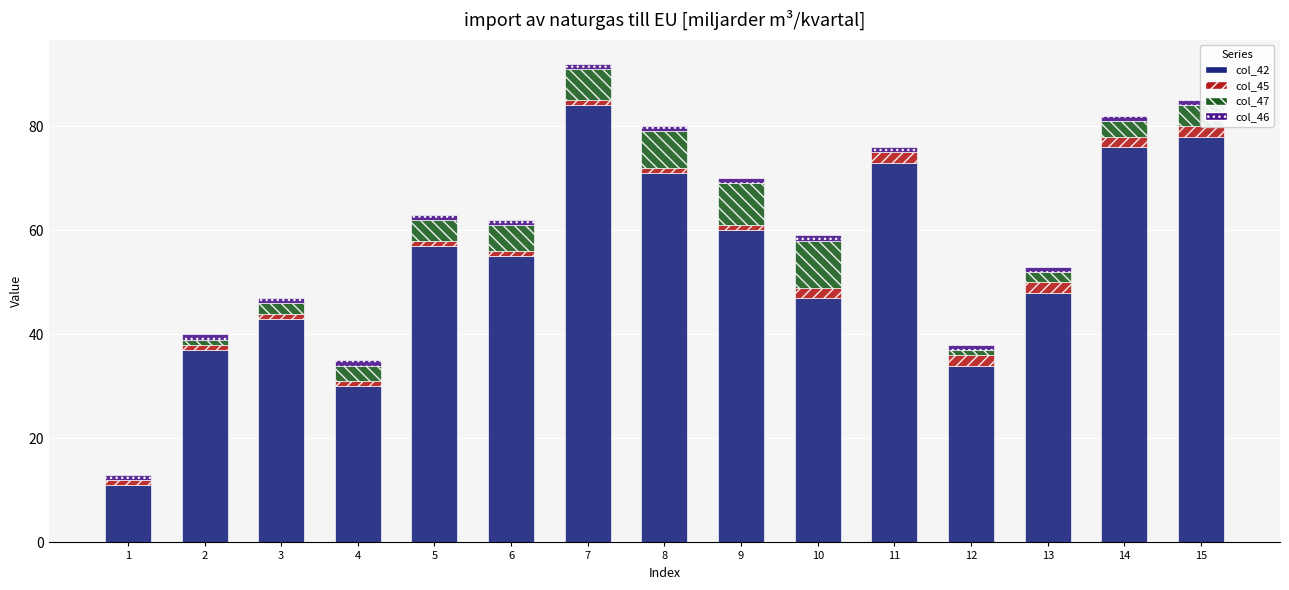

What is the value of the col_42 bar at the 9th from the left?

60